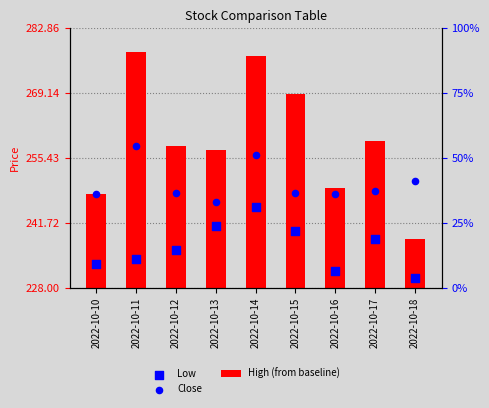

Which series has the largest Y range (max minus min)?

High (from baseline)